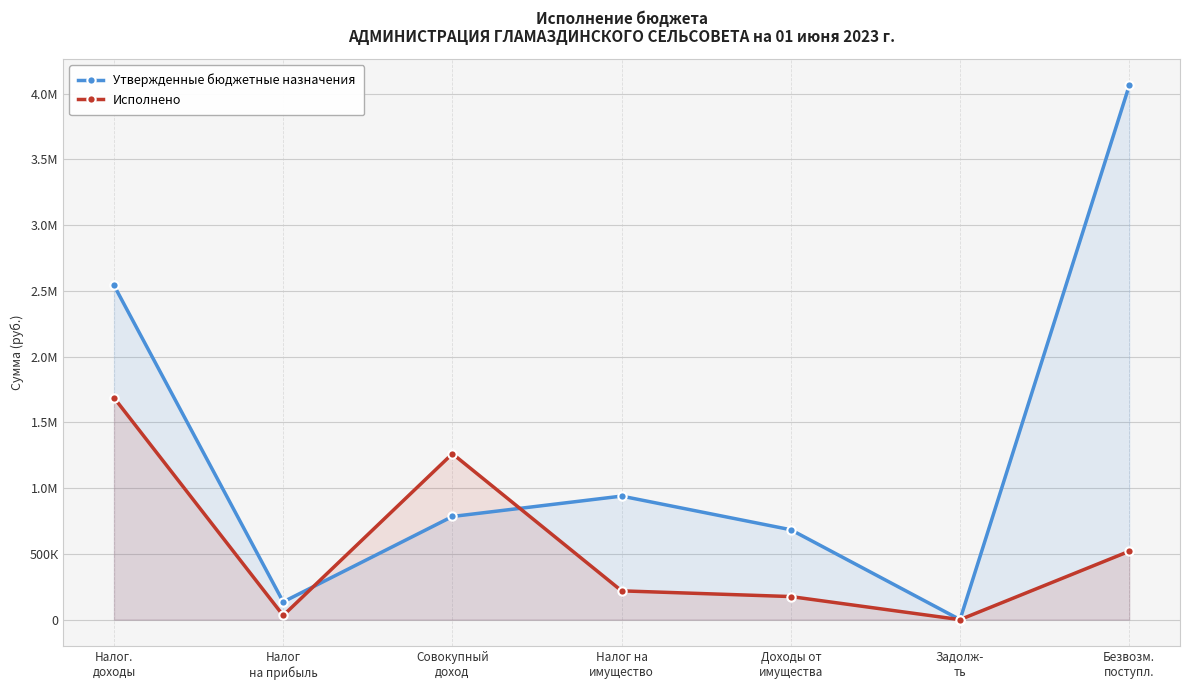

What is the difference between the second highest and second lowest values in the Исполнено series?

1230069.5